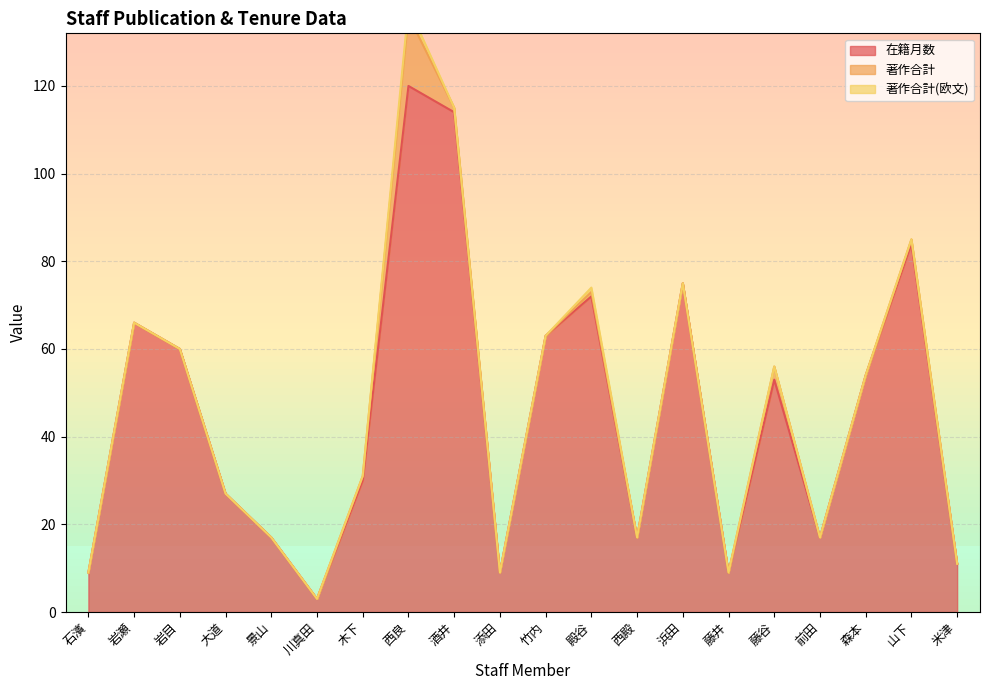

True or false: 在籍月数 has a value of 18 at 米津.

False